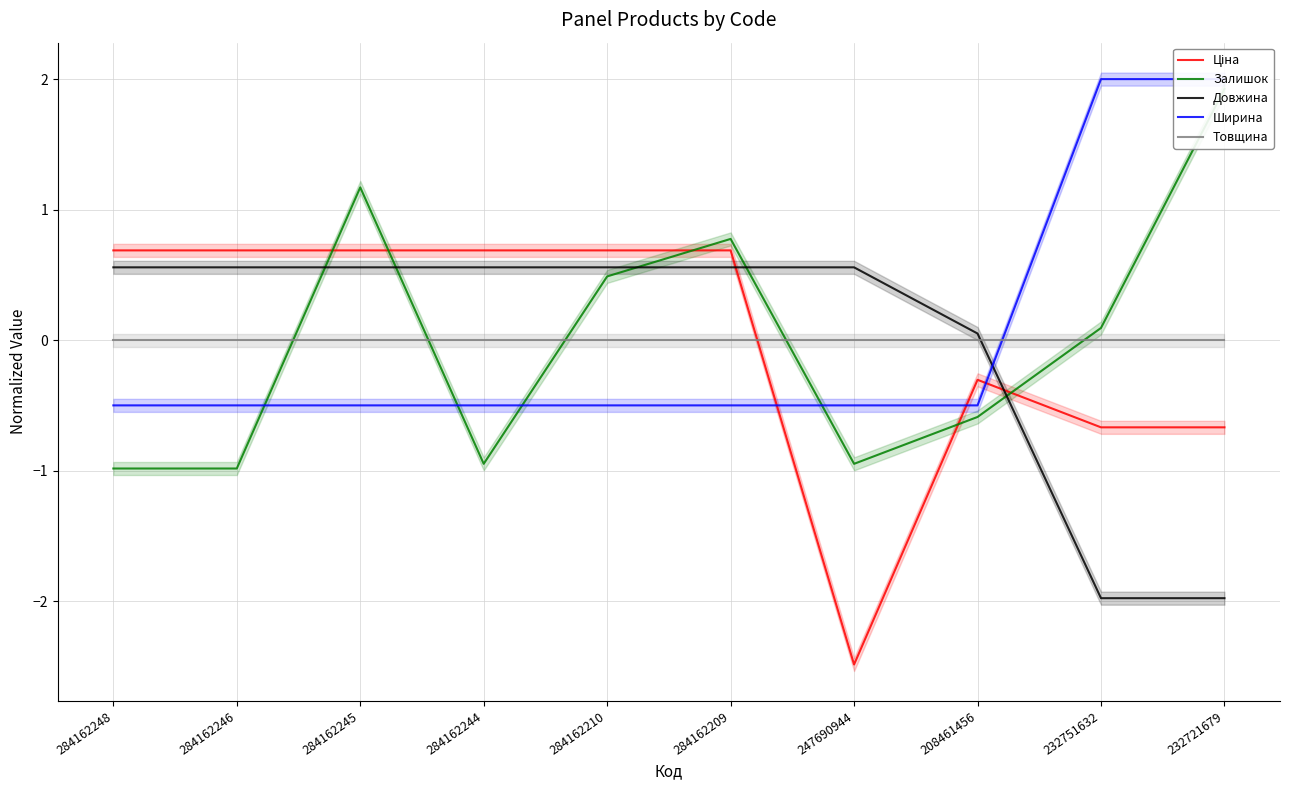

What is the difference between the Залишок values at 284162244 and 208461456?

0.4